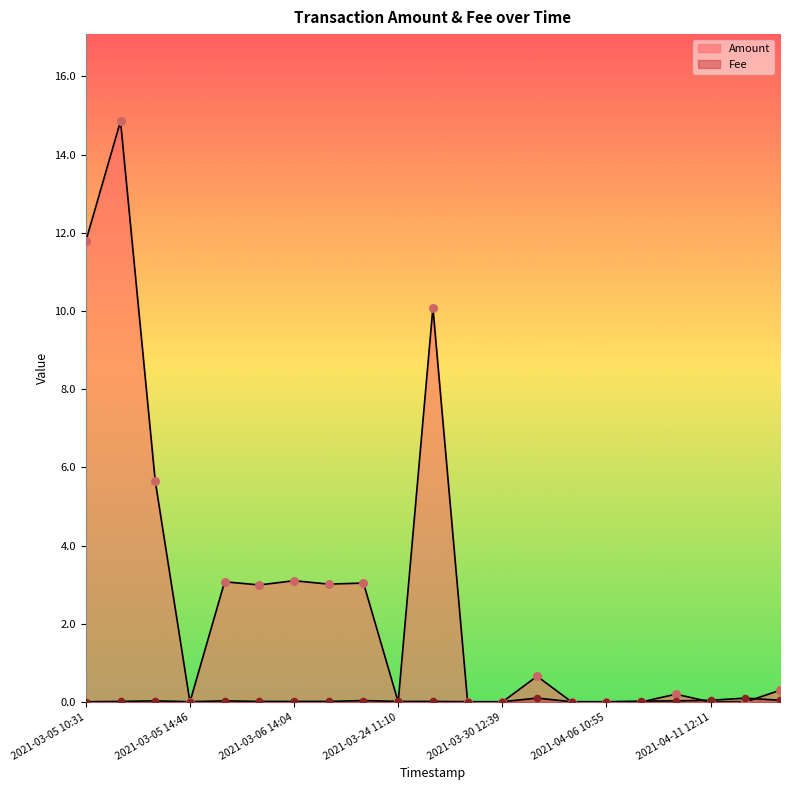

Which series reaches the minimum Y coordinate?

Amount